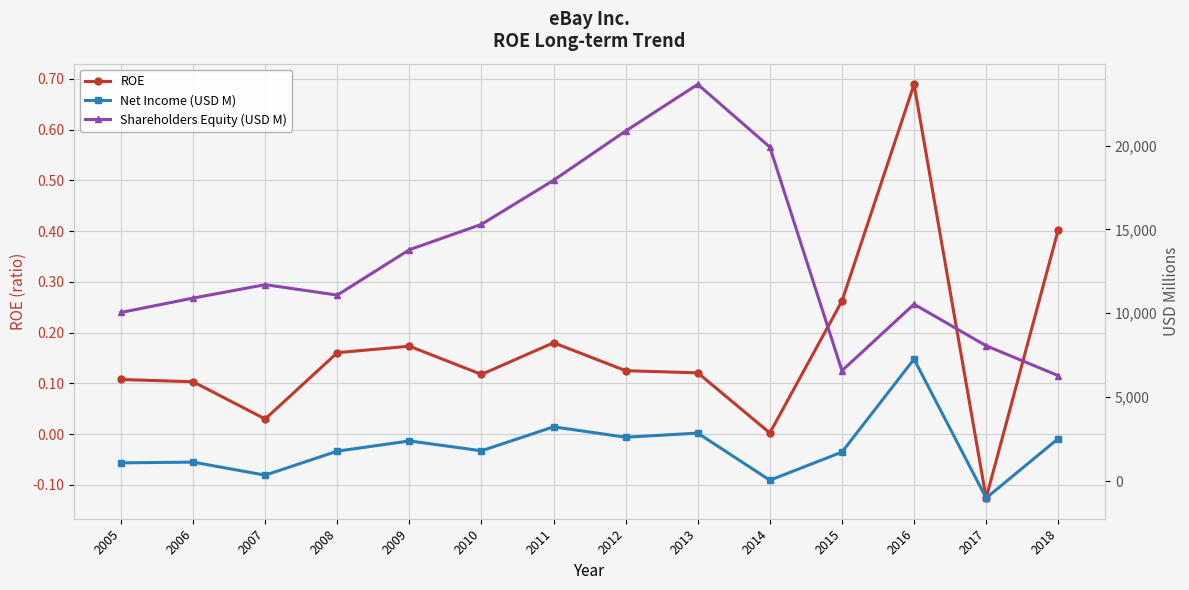

What is the minimum value for Shareholders Equity (USD M)?

6281.0